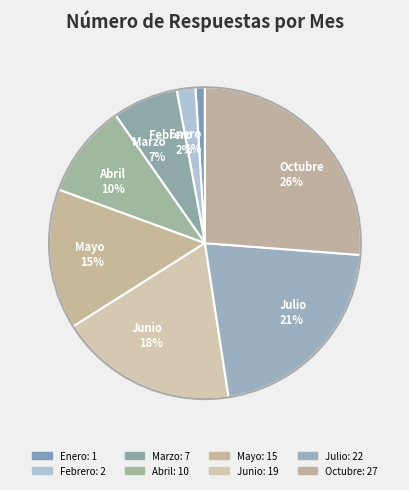

Does Mayo represent more than half of the total?

No